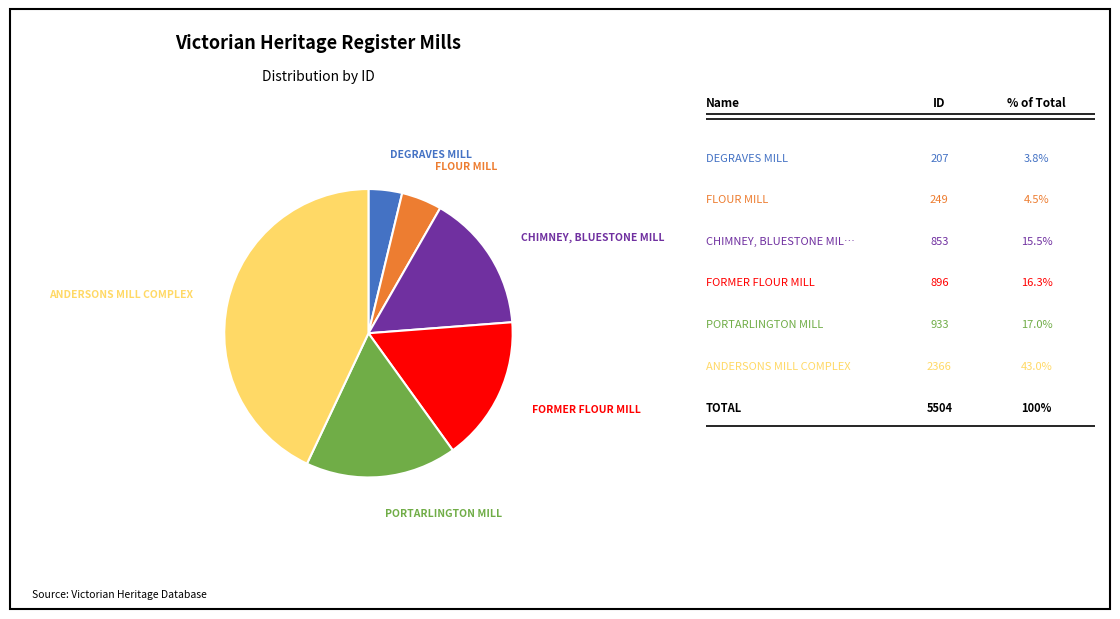

Does any single category account for the majority?

No